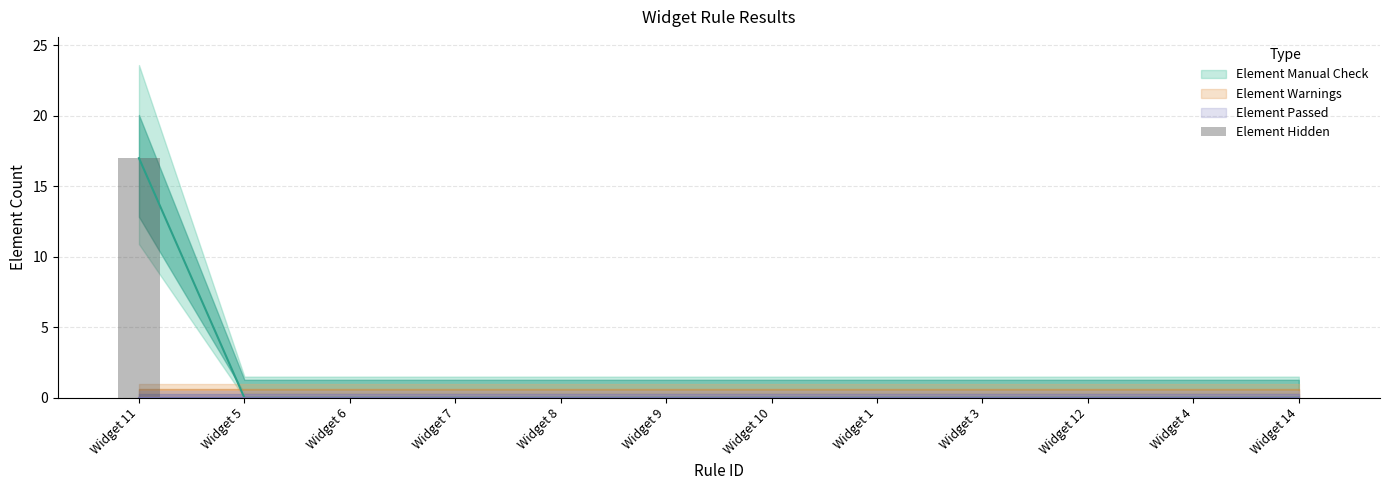

Reading right to left, extract all data points from this chart.

Widget 14=0	Widget 4=0	Widget 12=0	Widget 3=0	Widget 1=0	Widget 10=0	Widget 9=0	Widget 8=0	Widget 7=0	Widget 6=0	Widget 5=0	Widget 11=17